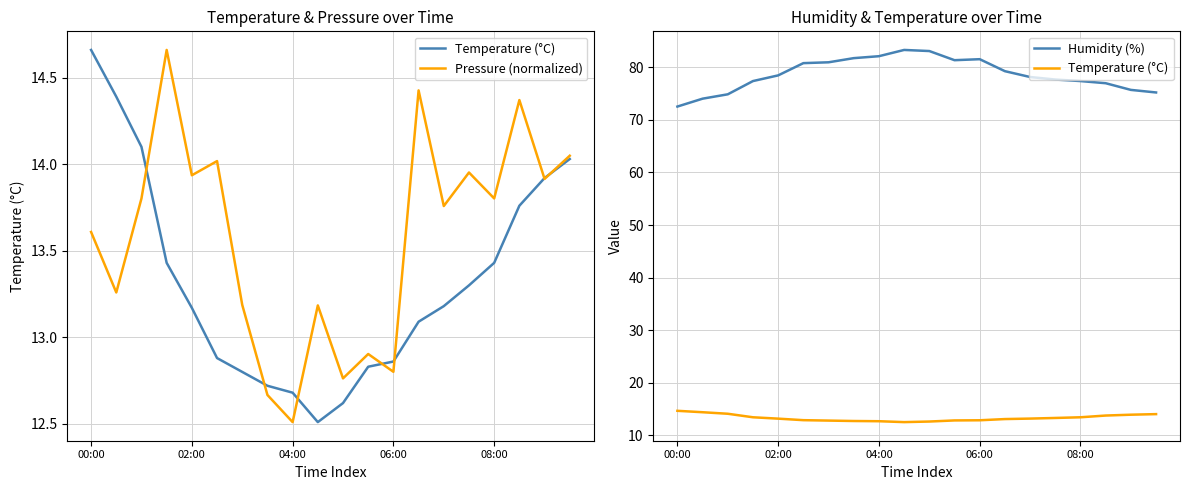

What are all the series names shown in the legend?

Temperature (°C), Pressure (normalized), Humidity (%)